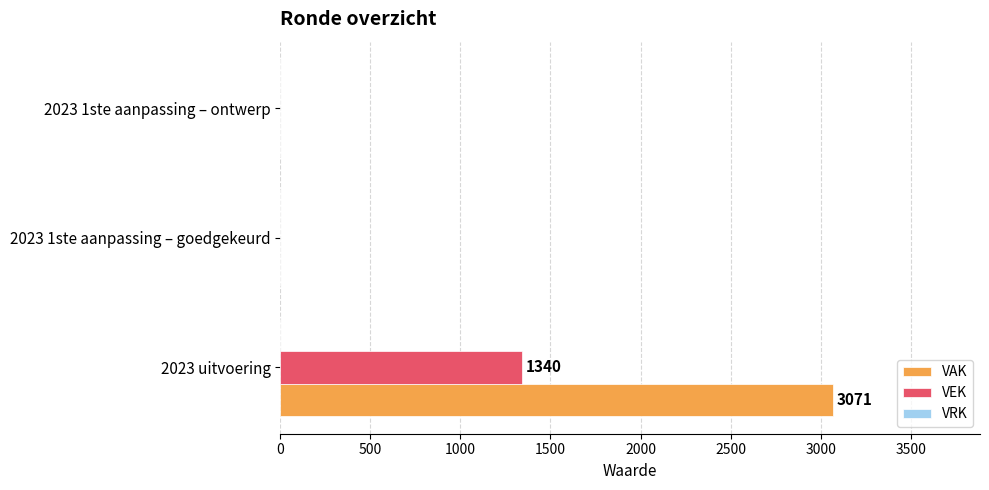

Is it true that VAK equals 745 at 2023 uitvoering?

False